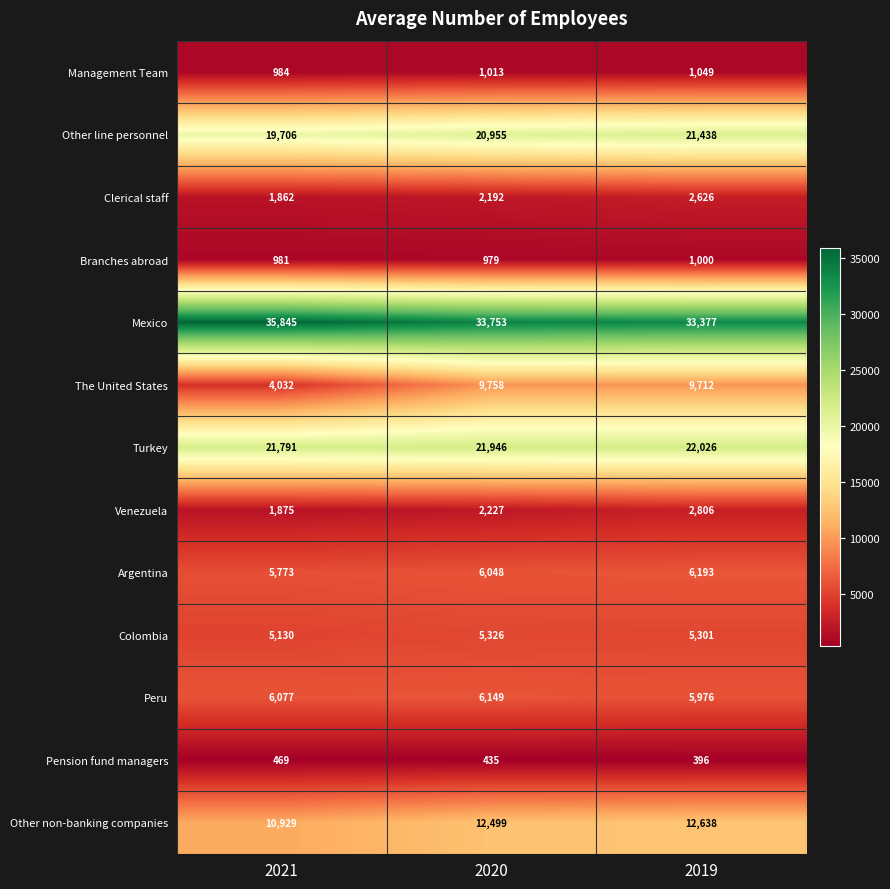

Is it true that Branches abroad equals 1423 at 2019?

False